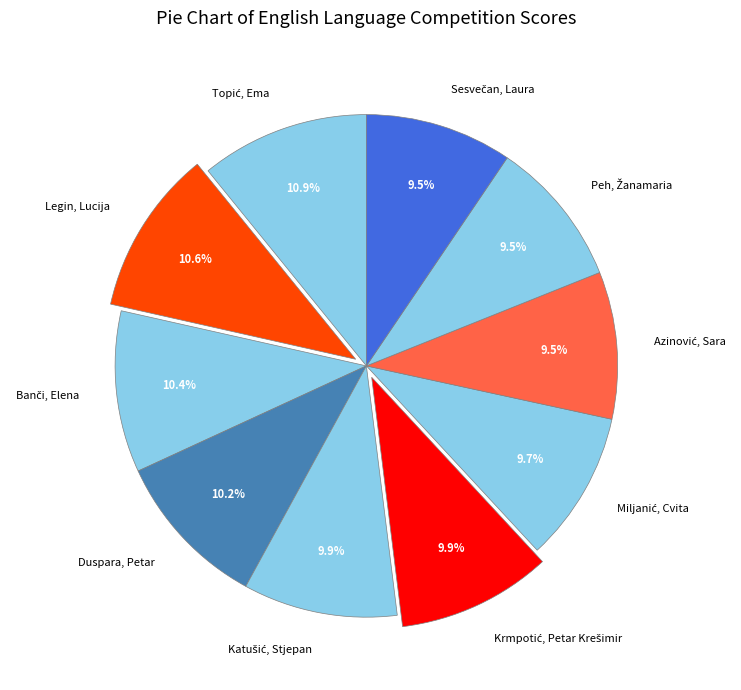

Is there a majority slice in this chart?

No